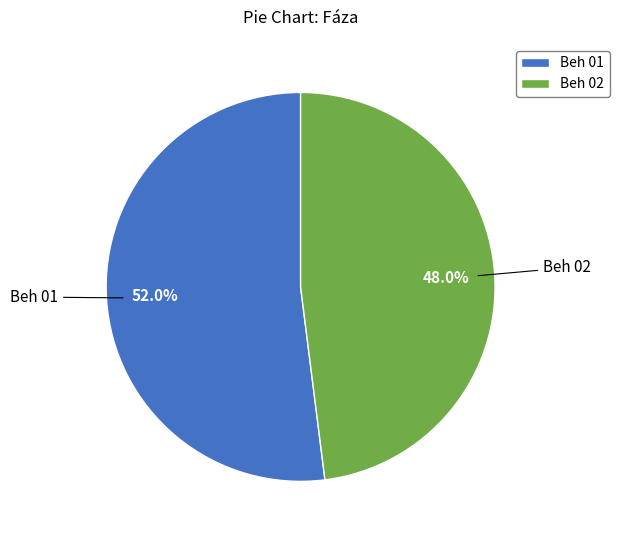

To the nearest percent, what percentage of the pie is Beh 02?

48%